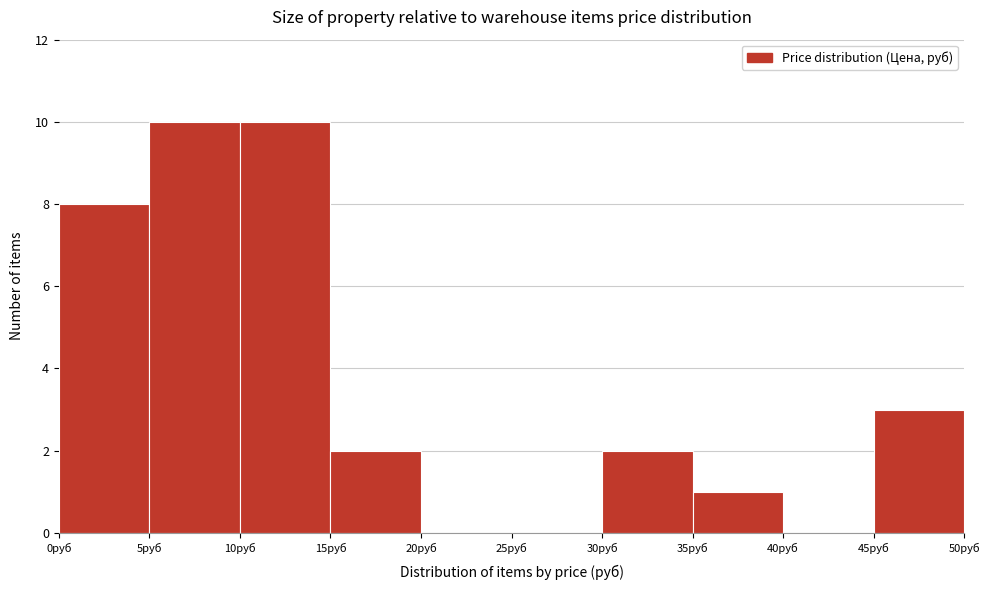

Reading left to right, transcribe this chart: for each bar, give the range it covers on the x-axis and its height. The values are not printed on the chart, so give them approximately, as read against the axis.

0 to 5: 8
5 to 10: 10
10 to 15: 10
15 to 20: 2
20 to 25: 0
25 to 30: 0
30 to 35: 2
35 to 40: 1
40 to 45: 0
45 to 50: 3